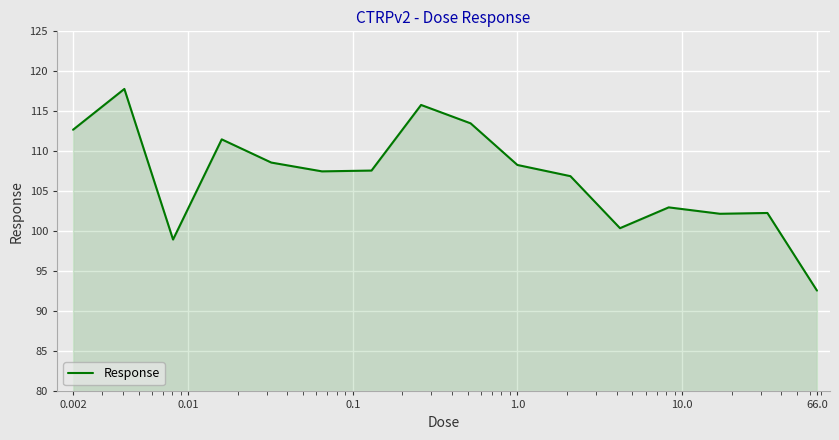

What is the difference between the maximum and minimum values?

25.2